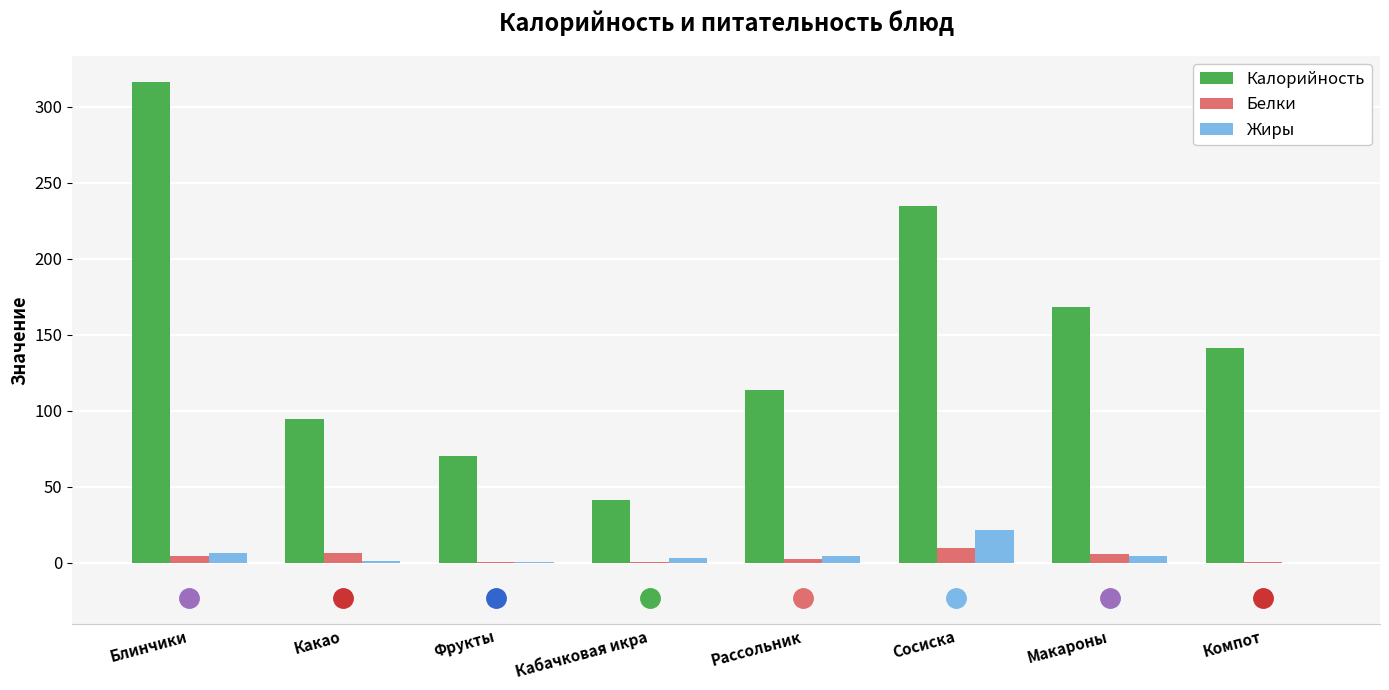

Which series has the widest spread of values?

Калорийность